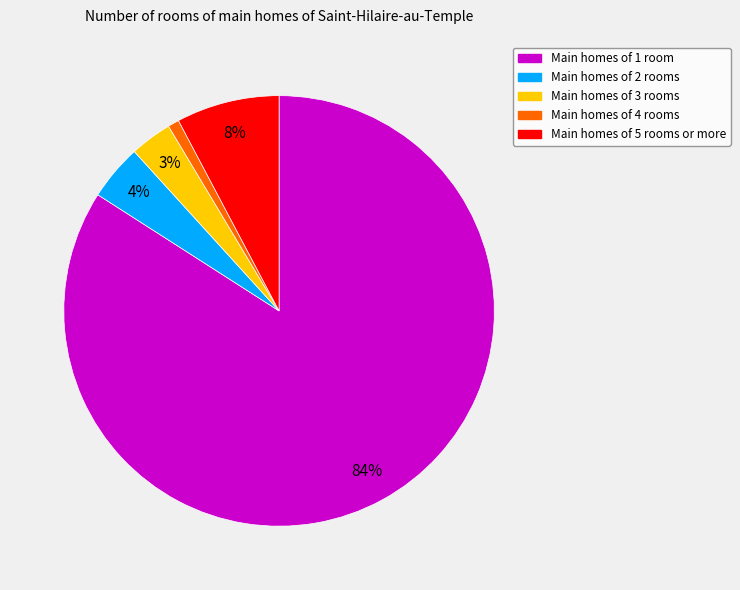

To the nearest percent, what is the average slice percentage?

20%